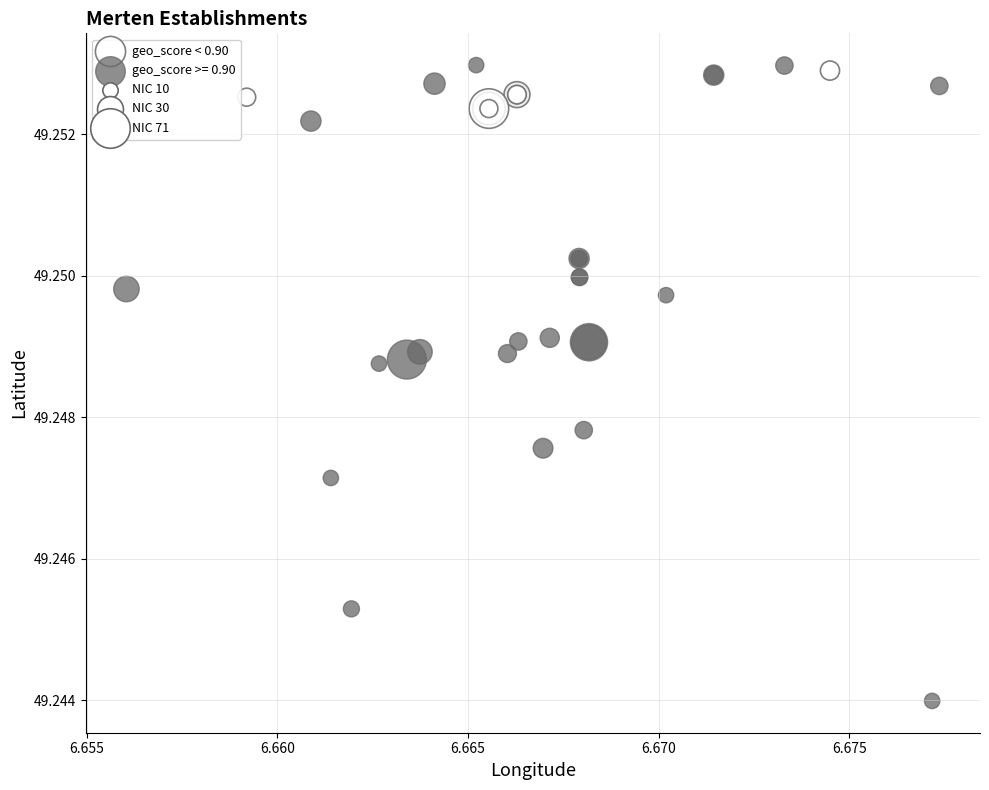

Which series has the widest spread of Y values?

geo_score >= 0.90